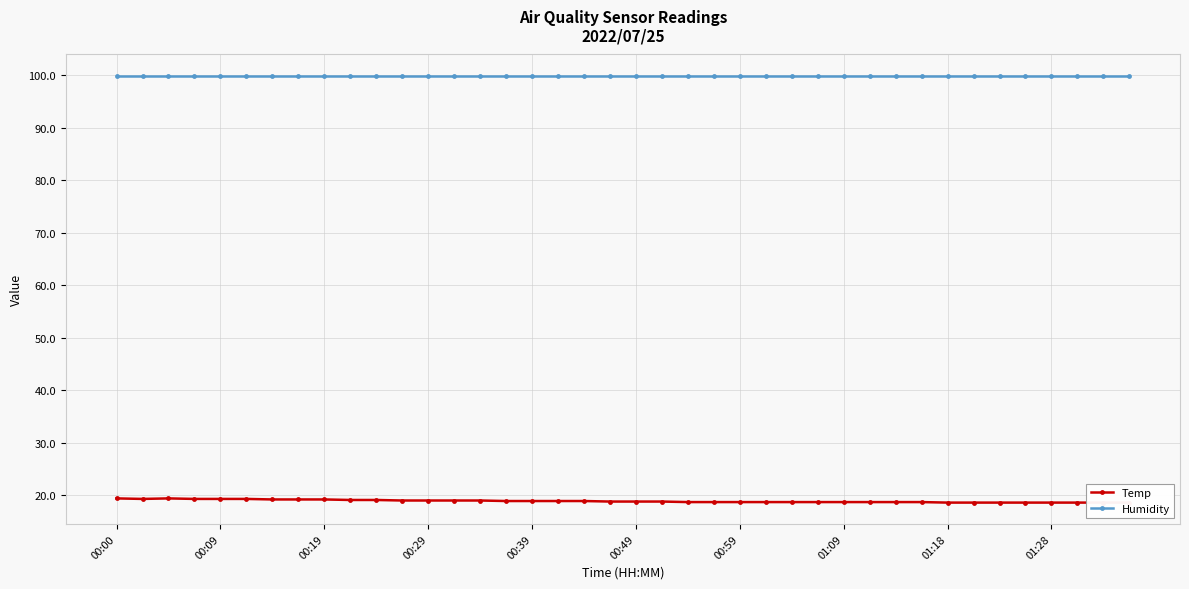

What is the spread (max minus min) of values at 01:09?

80.7